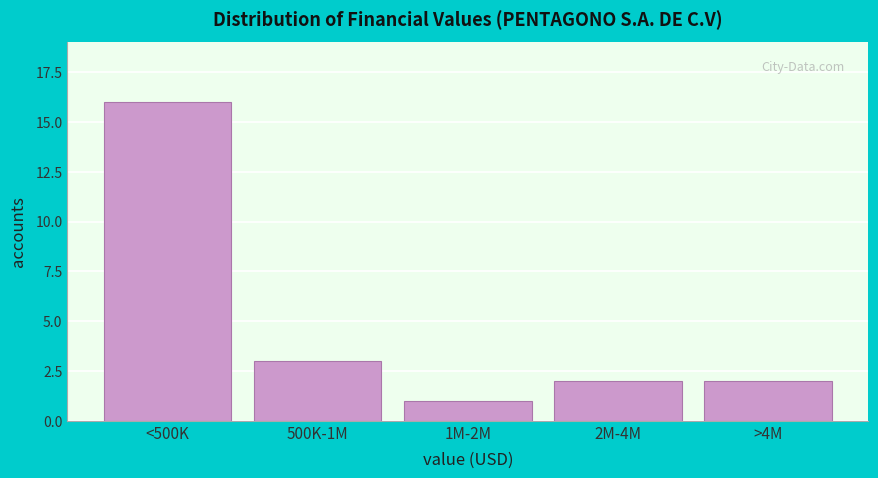

Reading right to left, what are all the values shown in this chart?

2	2	1	3	16